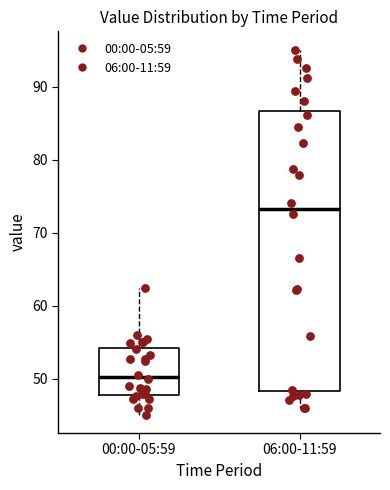

Which box is the tallest, from its lower edge to its upper edge?

06:00-11:59